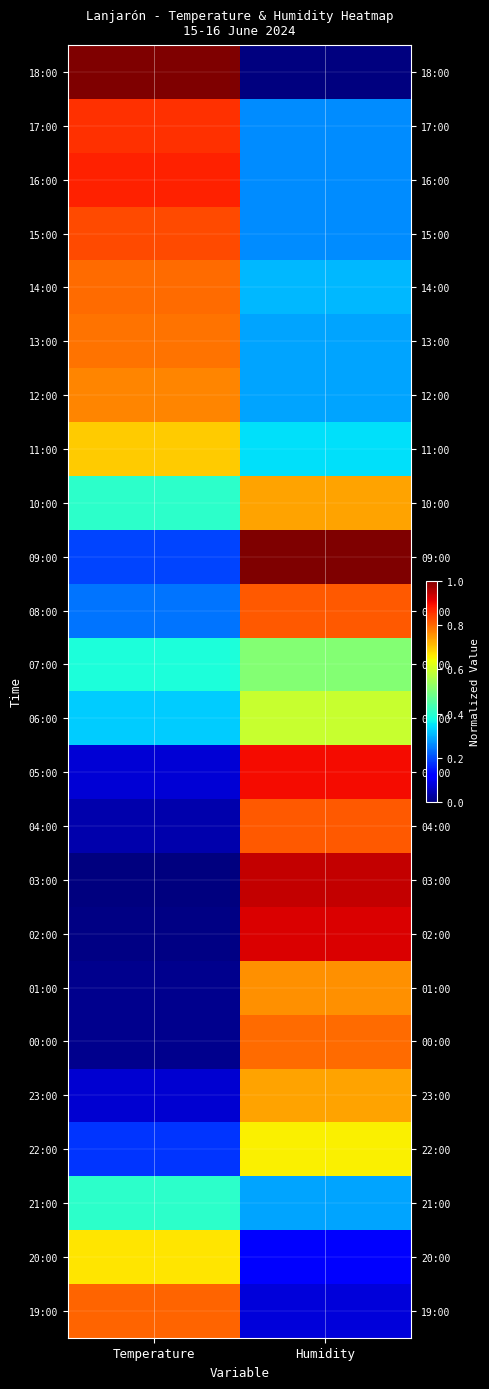

How many categories are shown in the chart?

2